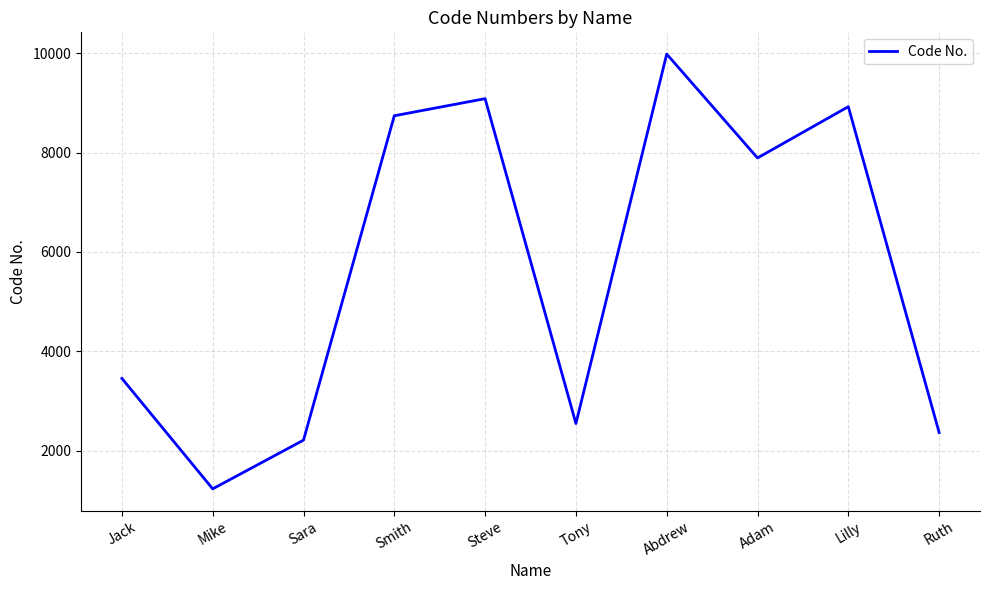

Between Ruth and Sara, which is larger?

Ruth